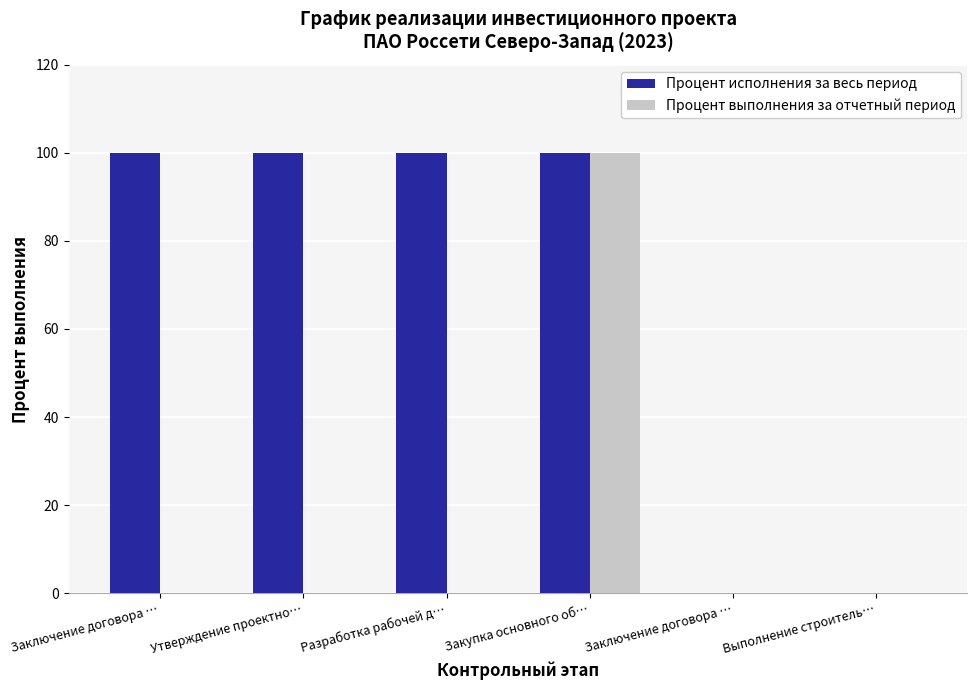

At which label does Процент выполнения за отчетный период reach its peak?

Закупка основного об…